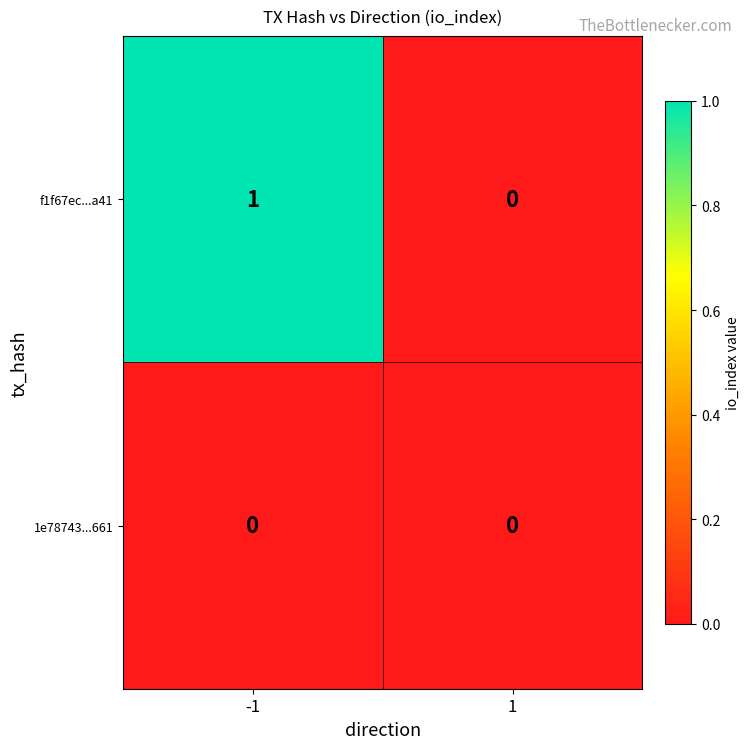

Which series has the largest range (max minus min)?

f1f67ec...a41